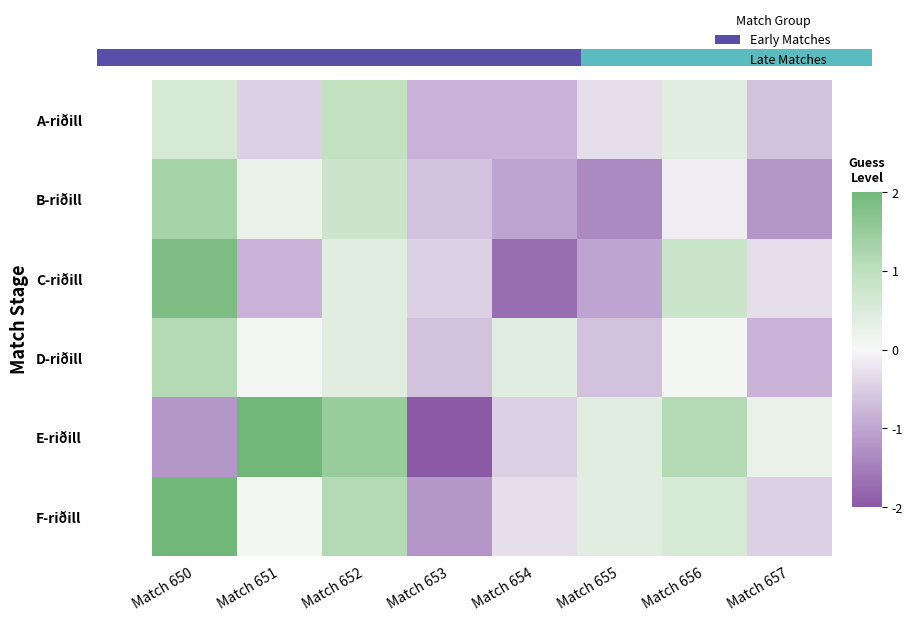

At how many categories does at least one series exceed 2?

2